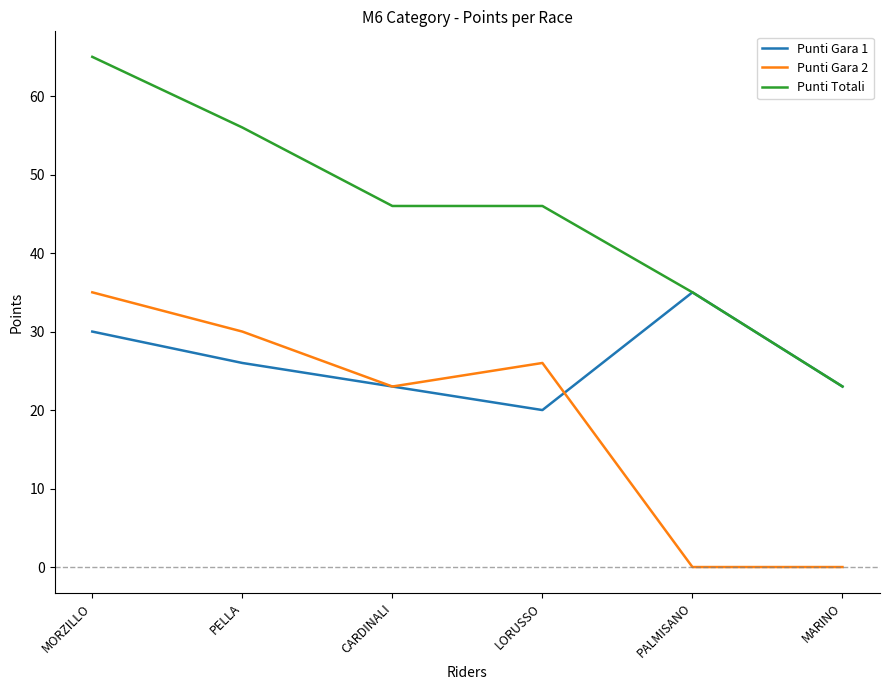

The Punti Totali series shows 29 at LORUSSO. True or false?

False